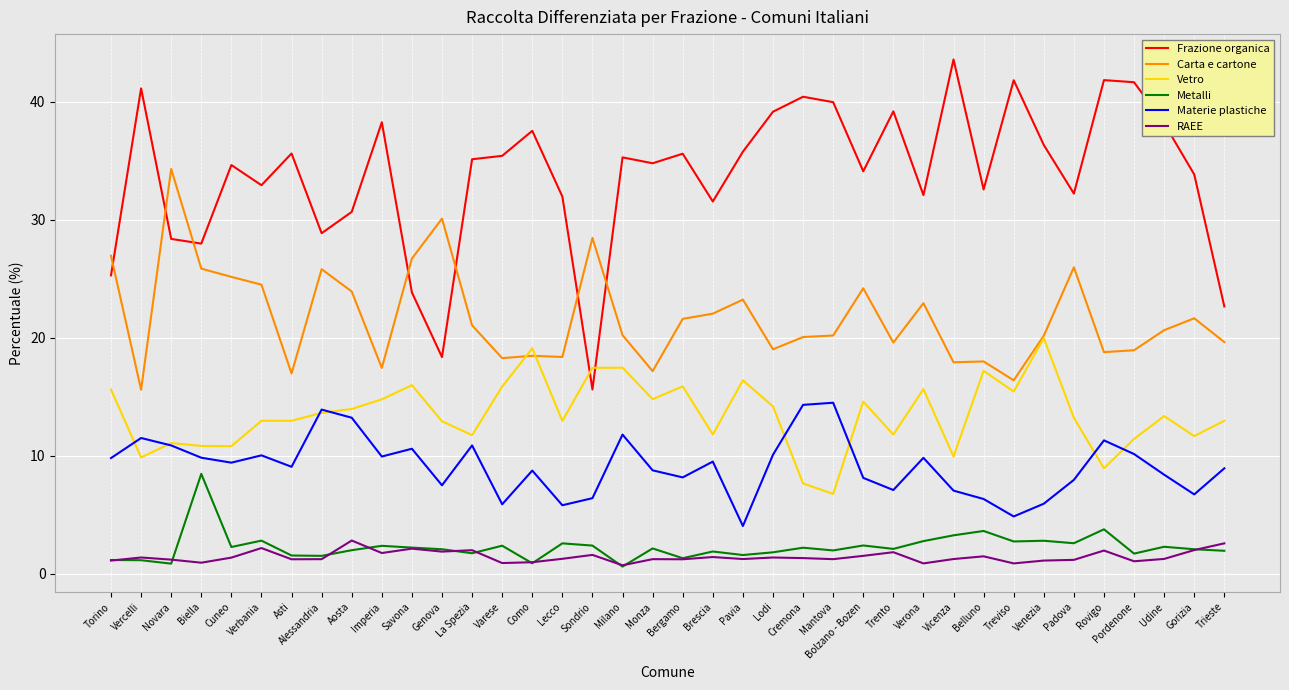

What is the difference between the highest and lowest values at Sondrio?

26.9